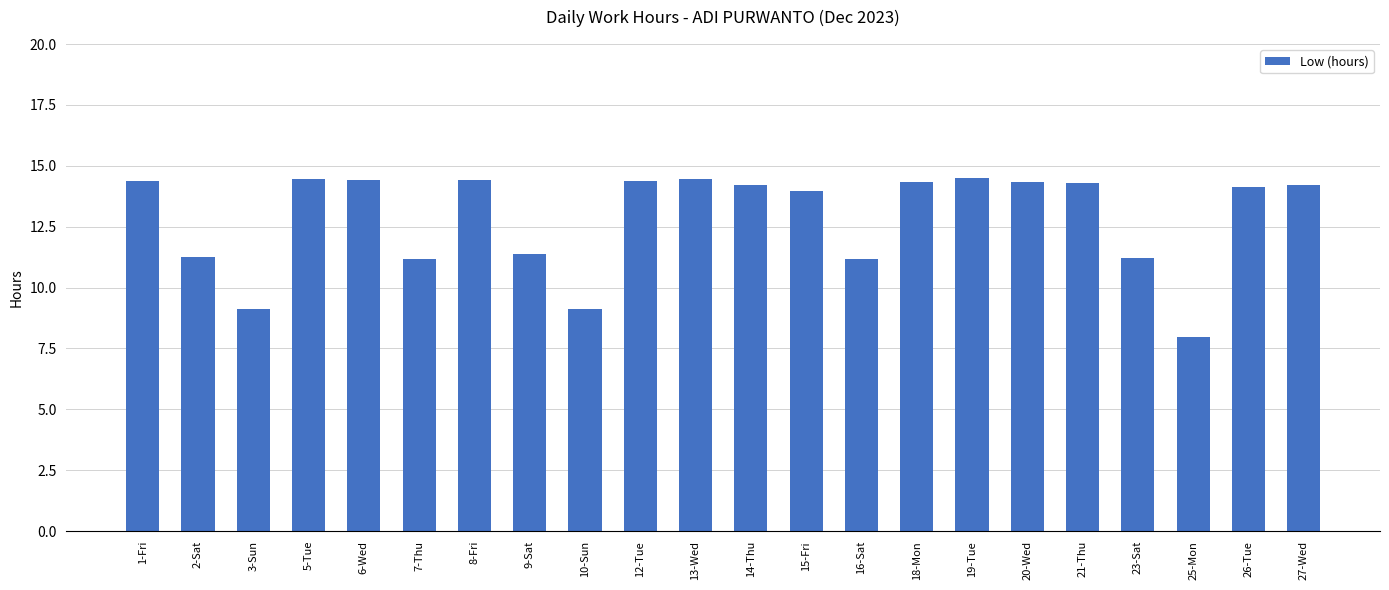

The chart shows a value of 5.6 at 14-Thu. True or false?

False